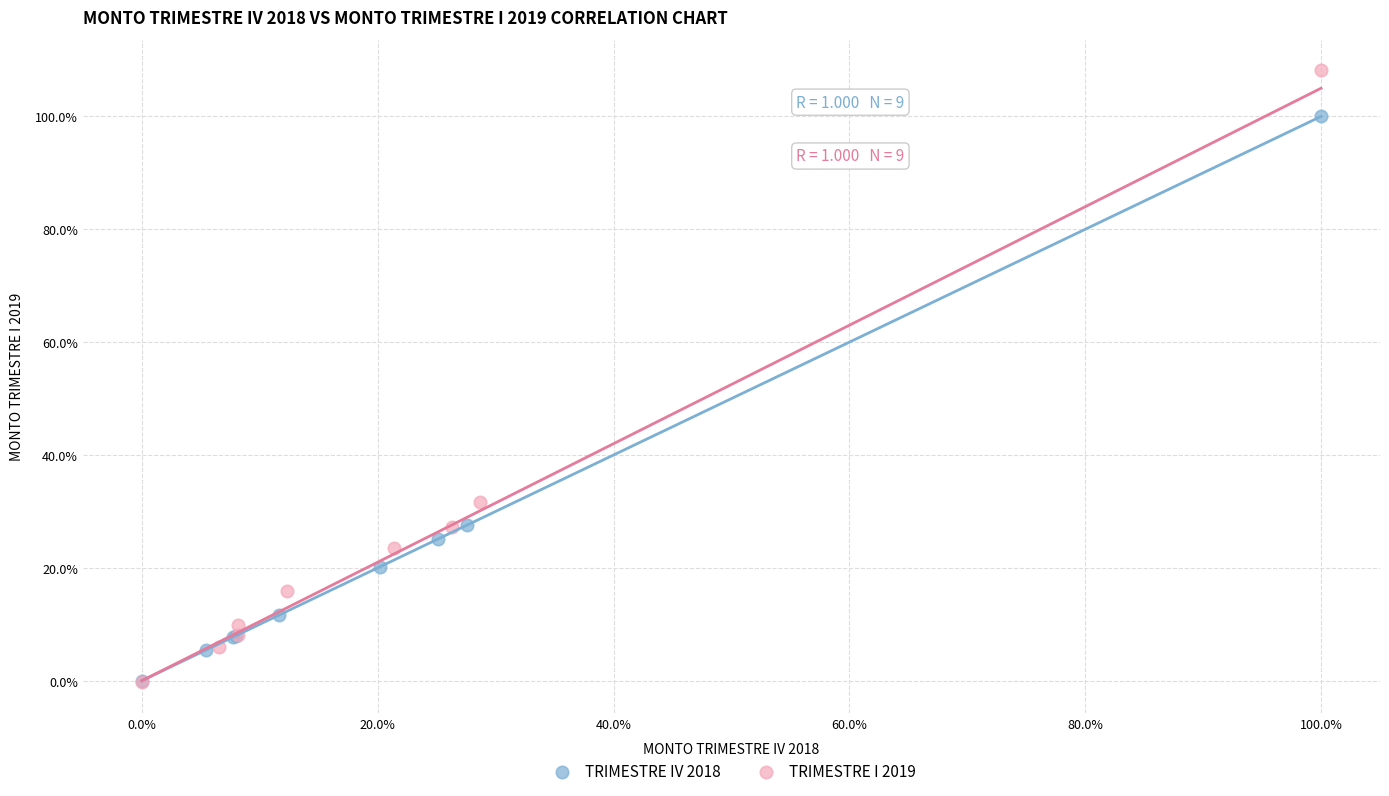

Which series contains the highest Y value?

TRIMESTRE I 2019